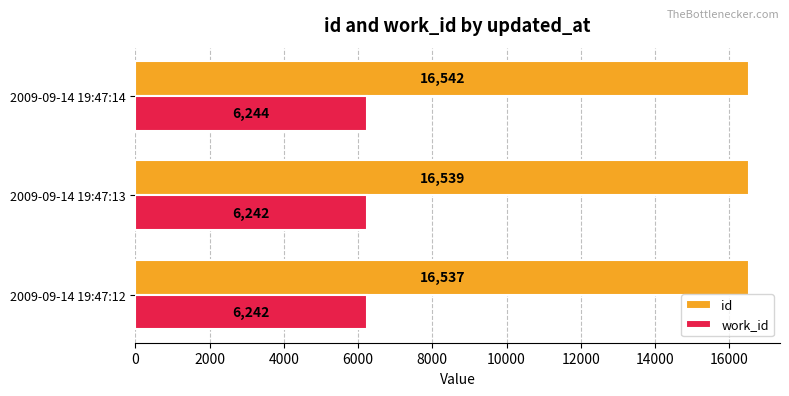

Where is id nearest to the value 16539?

2009-09-14 19:47:13